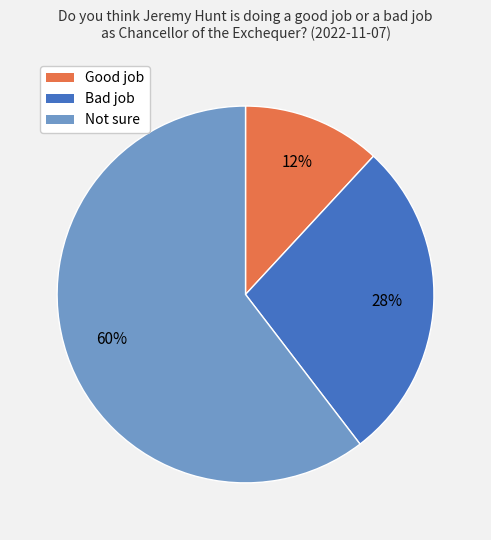

To the nearest percent, what percentage of the pie is Not sure?

60%